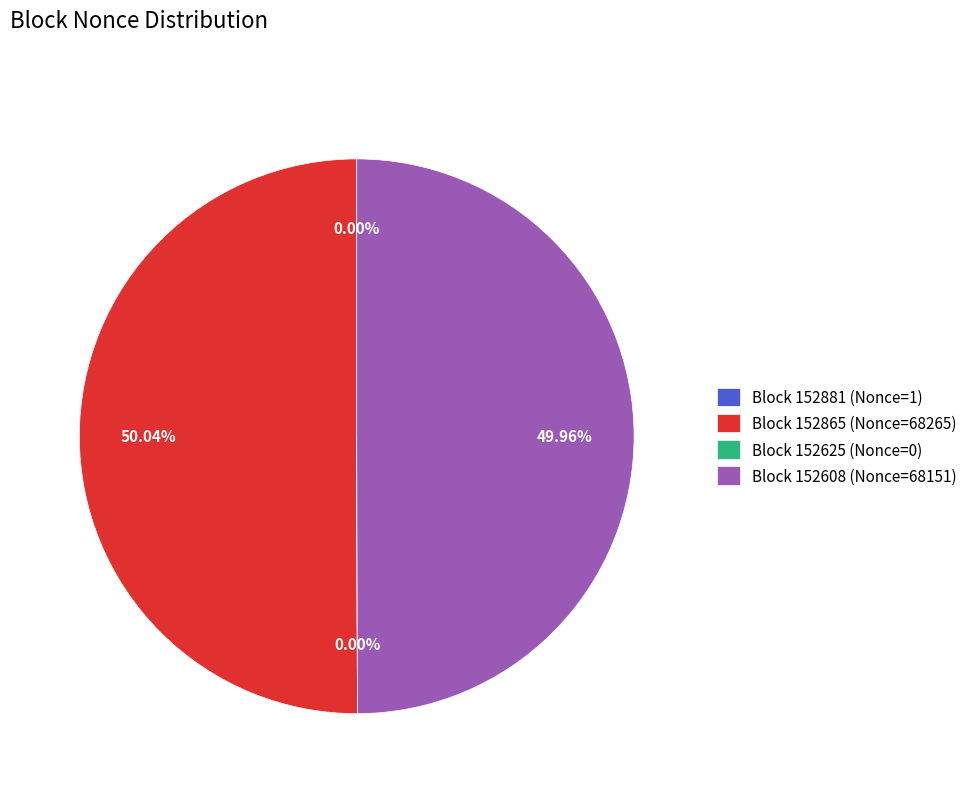

What is the majority slice?

152865